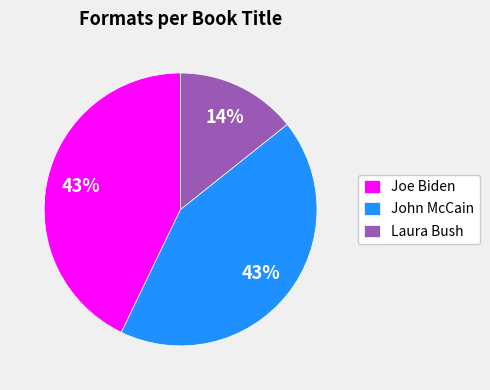

True or false: Joe Biden accounts for 53% of the total.

False